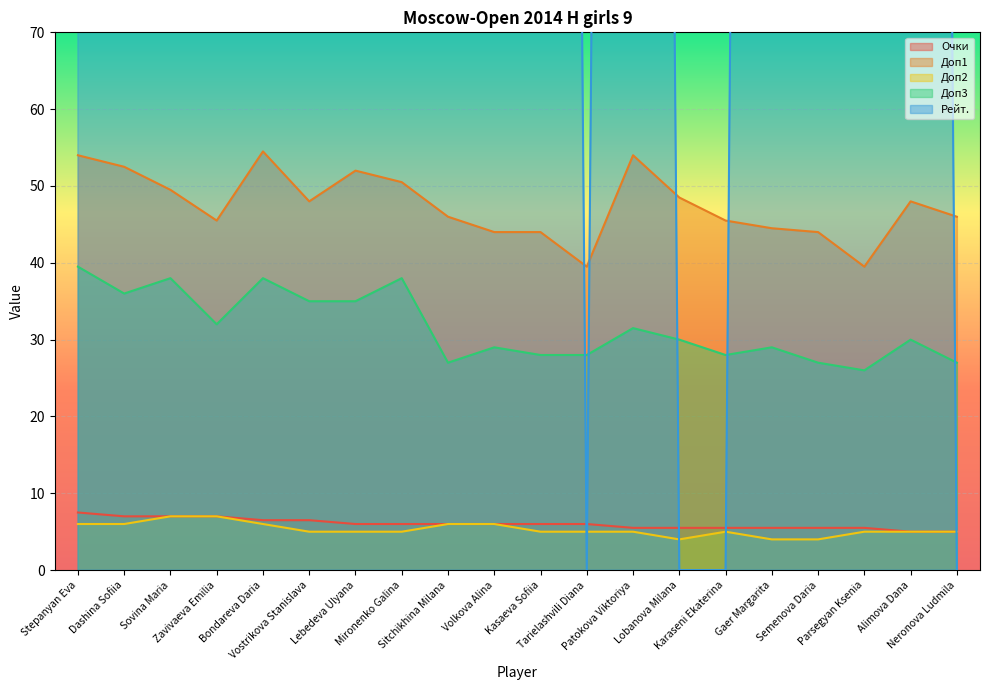

Is the value of Доп3 at Stepanyan Eva greater than the value of Очки at Bondareva Daria?

Yes